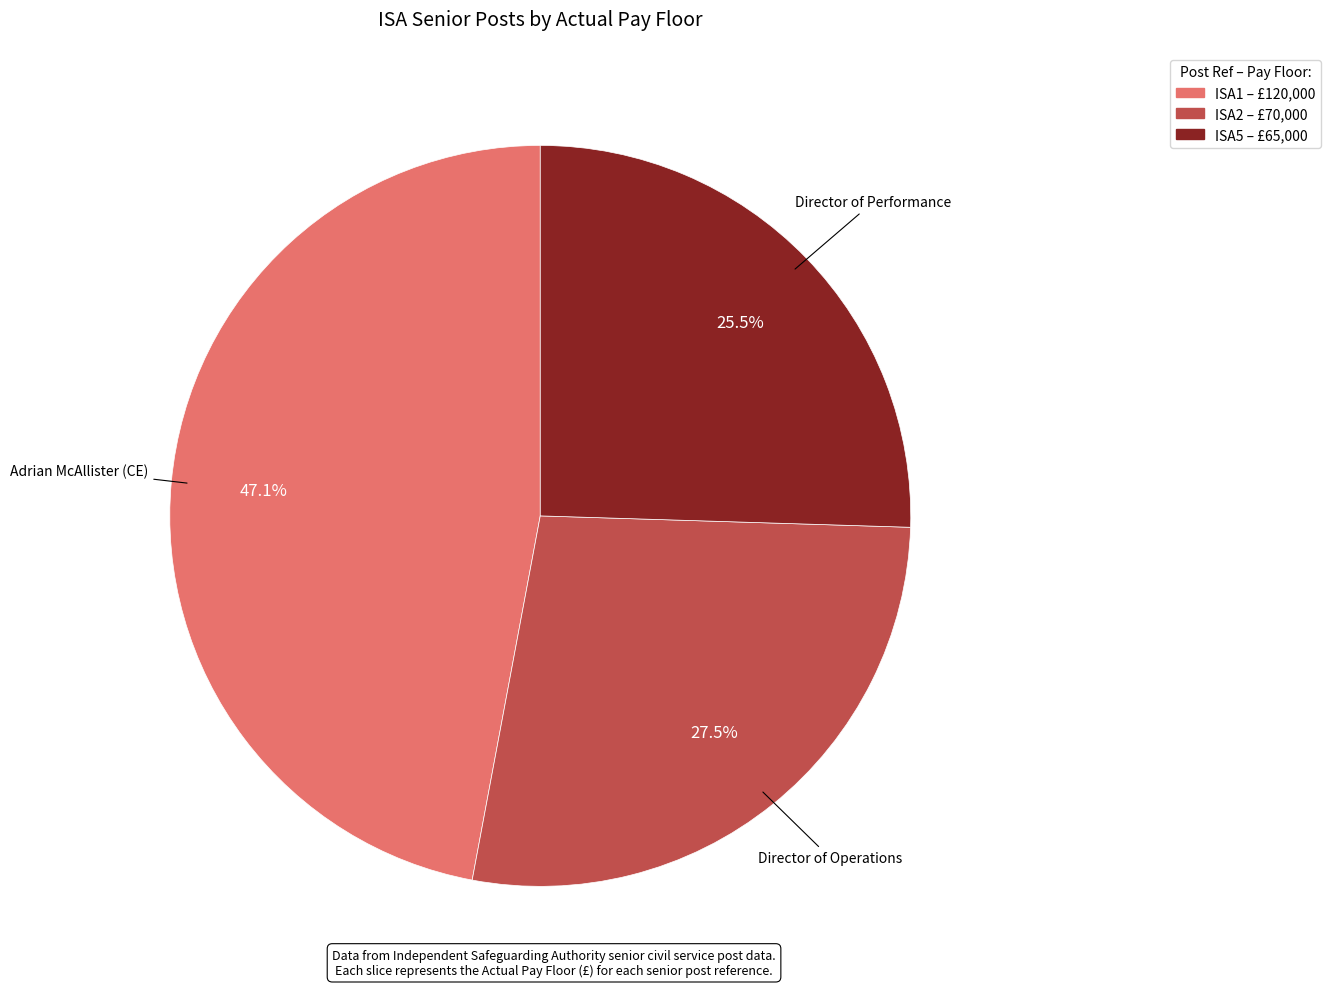

Which category has the biggest portion of the pie?

ISA1